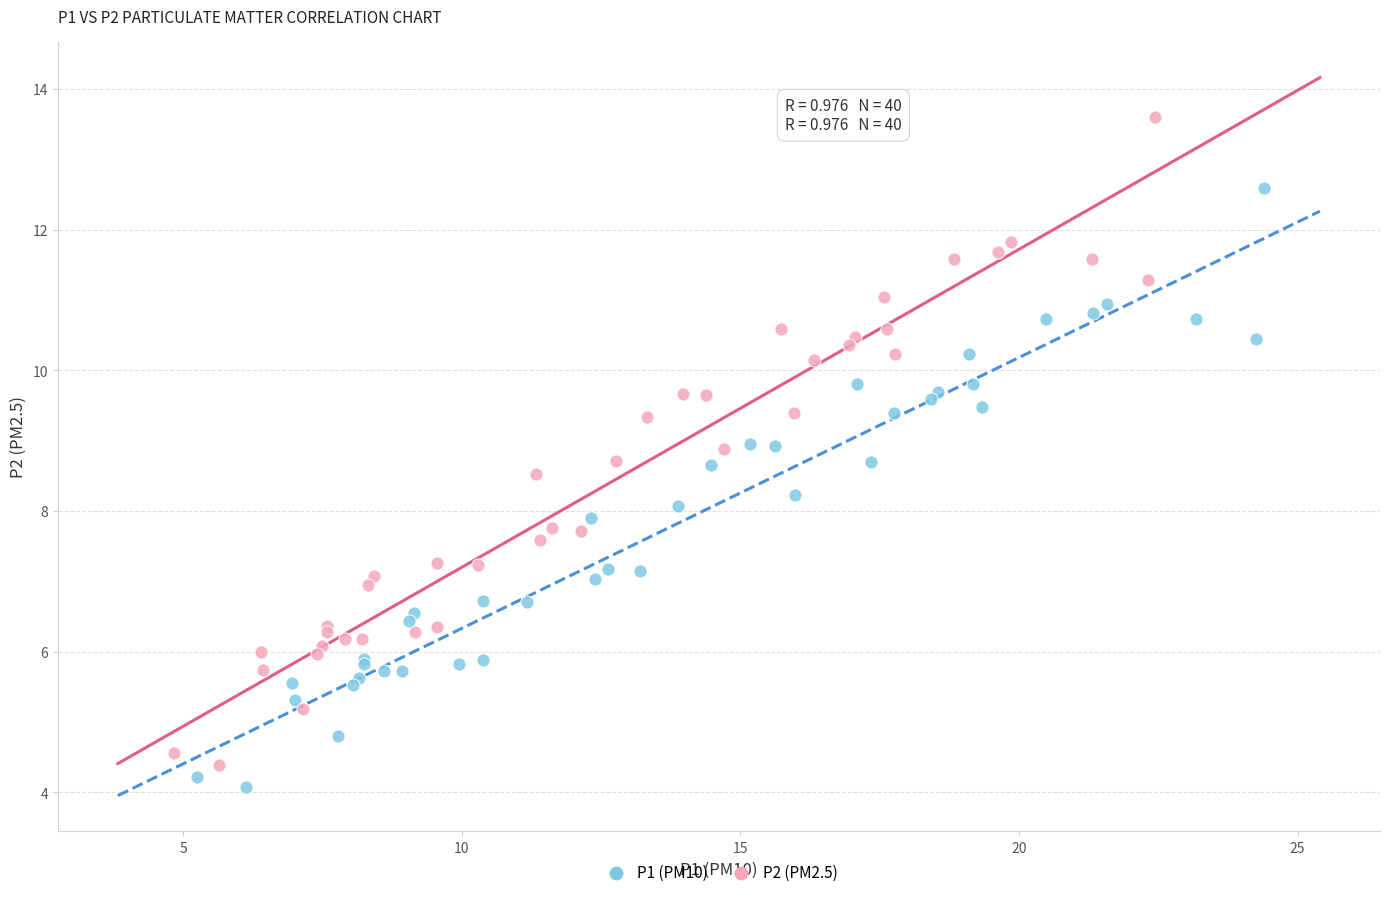

Which series has the widest spread of Y values?

P2 (PM2.5)